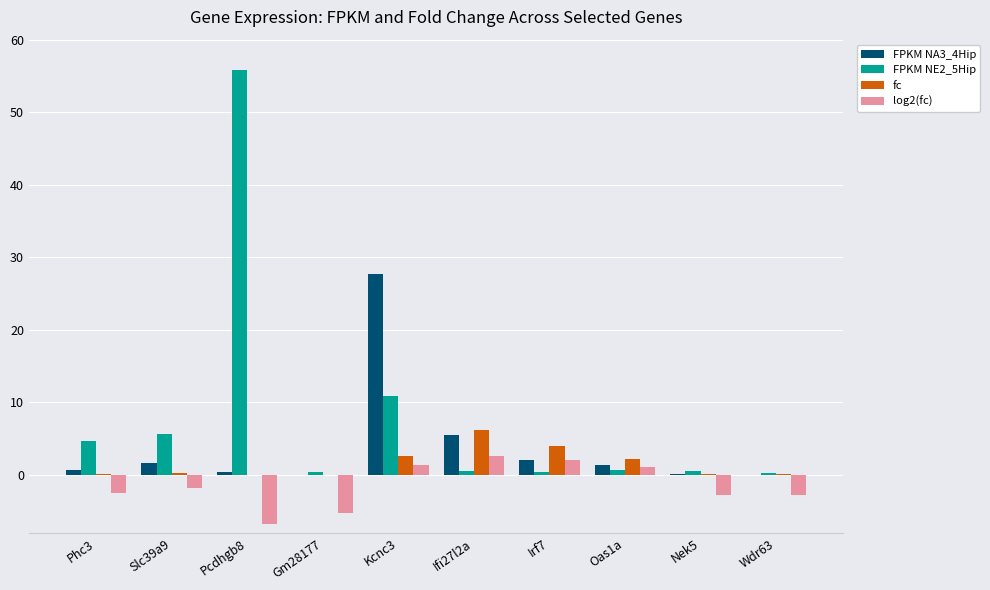

What are all the series names shown in the legend?

FPKM NA3_4Hip, FPKM NE2_5Hip, fc, log2(fc)